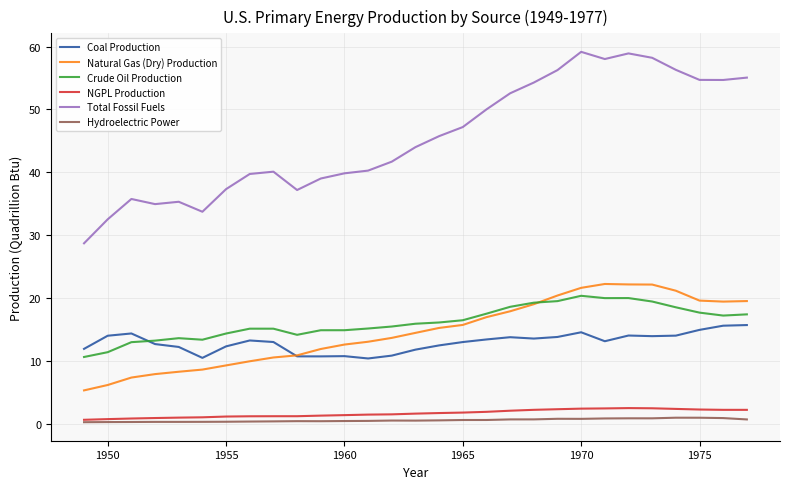

Which series has the largest range (max minus min)?

Total Fossil Fuels